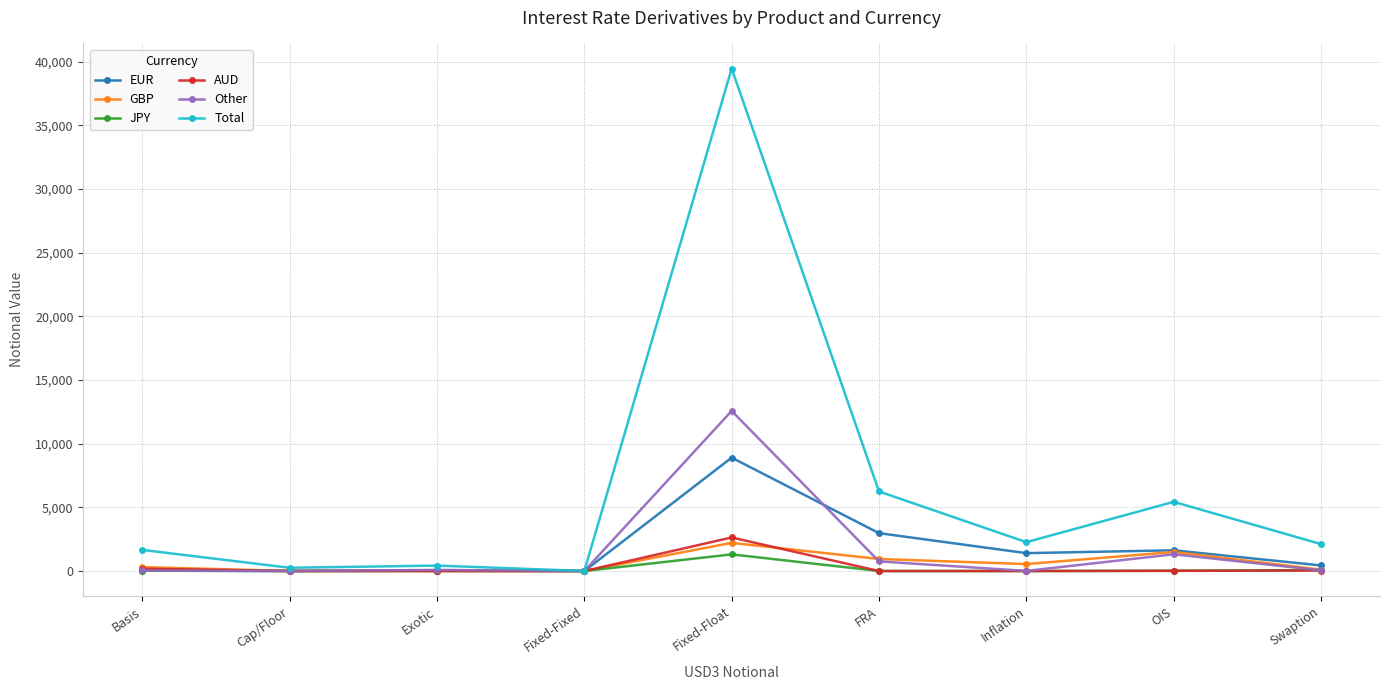

Count the number of data series in this chart.

6